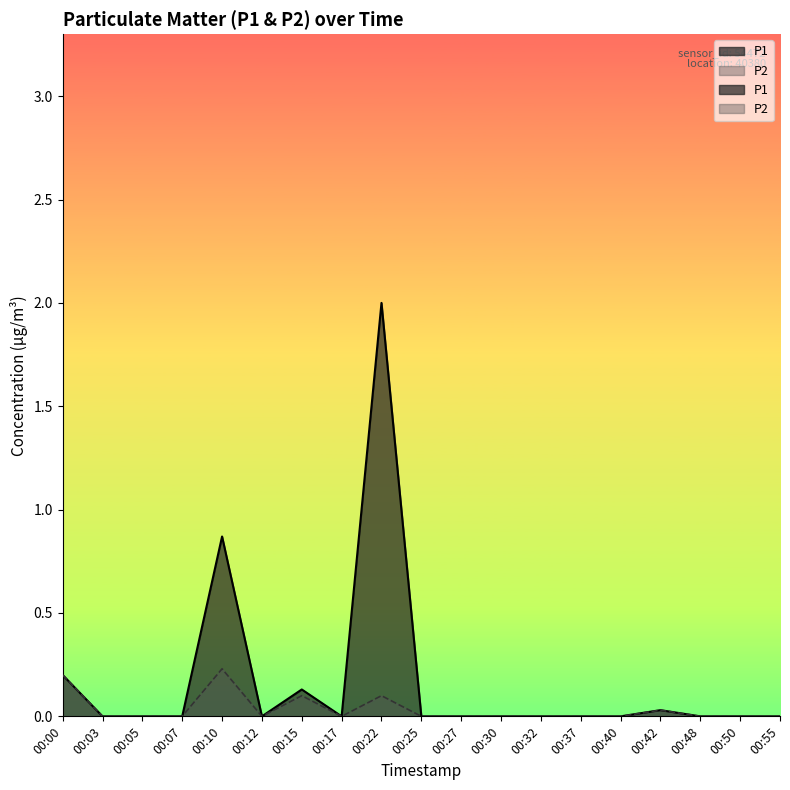

Does the chart display data point markers on the line(s)?

No